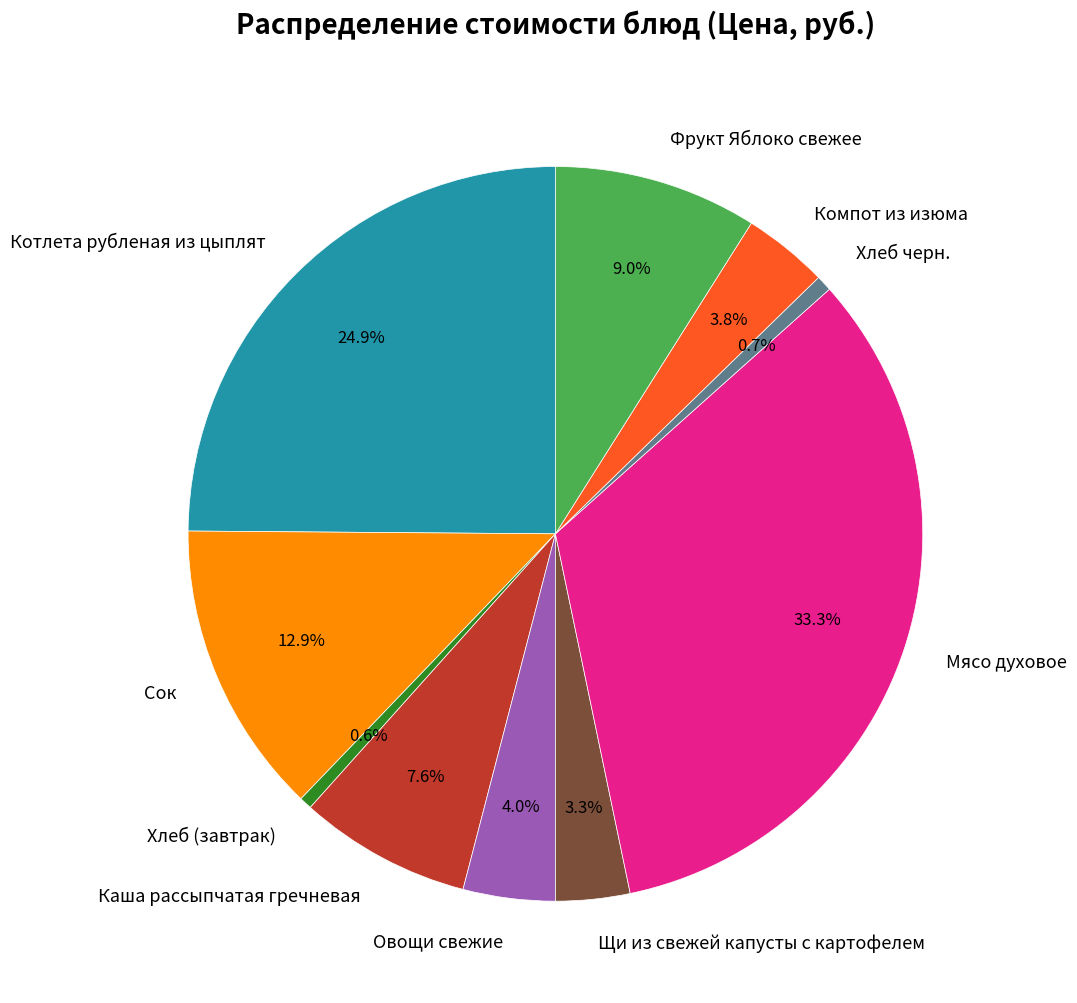

Which category has the biggest portion of the pie?

Мясо духовое